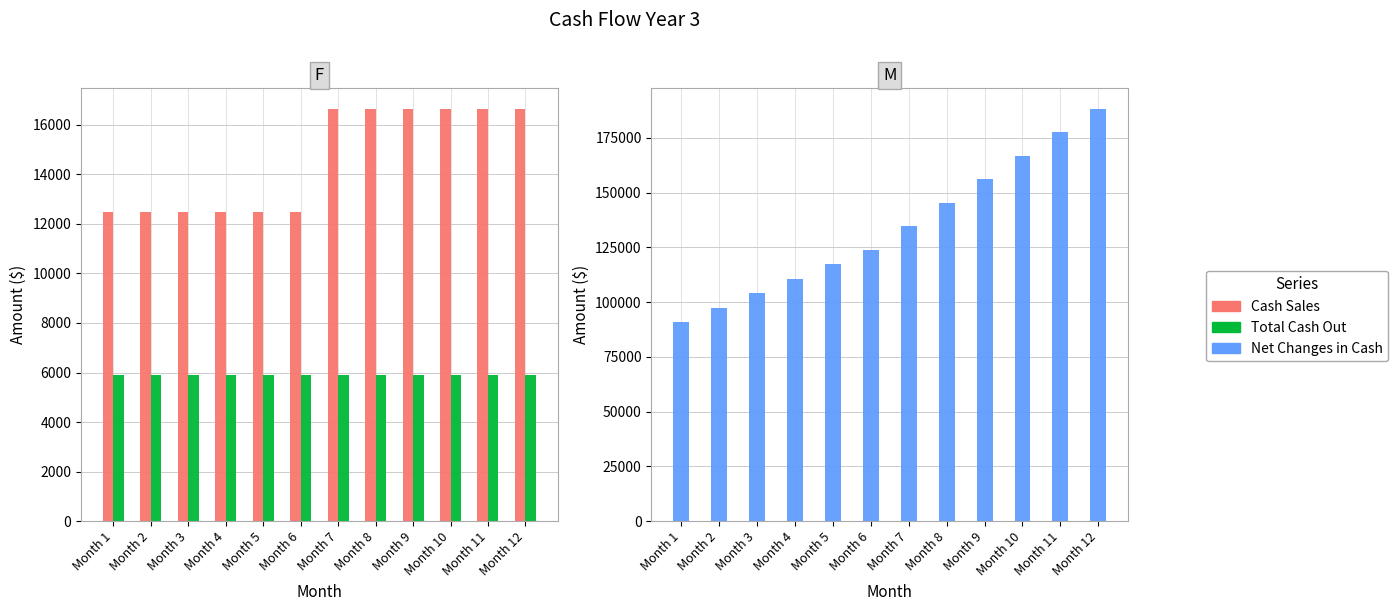

Between Month 11 and Month 2, which is larger?

Month 11